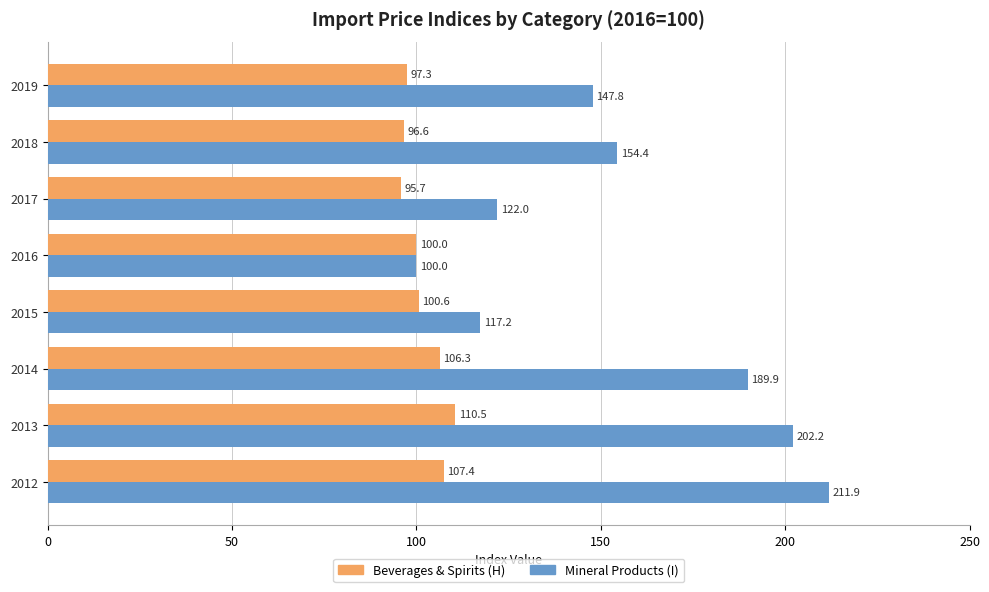

How many data points does each series have?

8